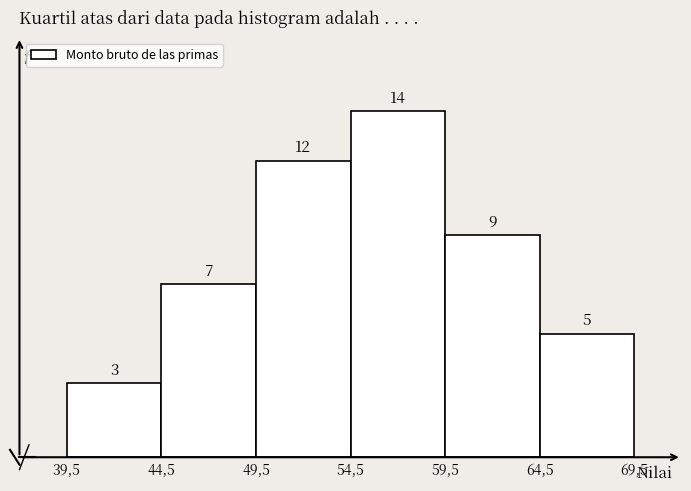

Reading left to right, what are all the values shown in this chart?

3	7	12	14	9	5